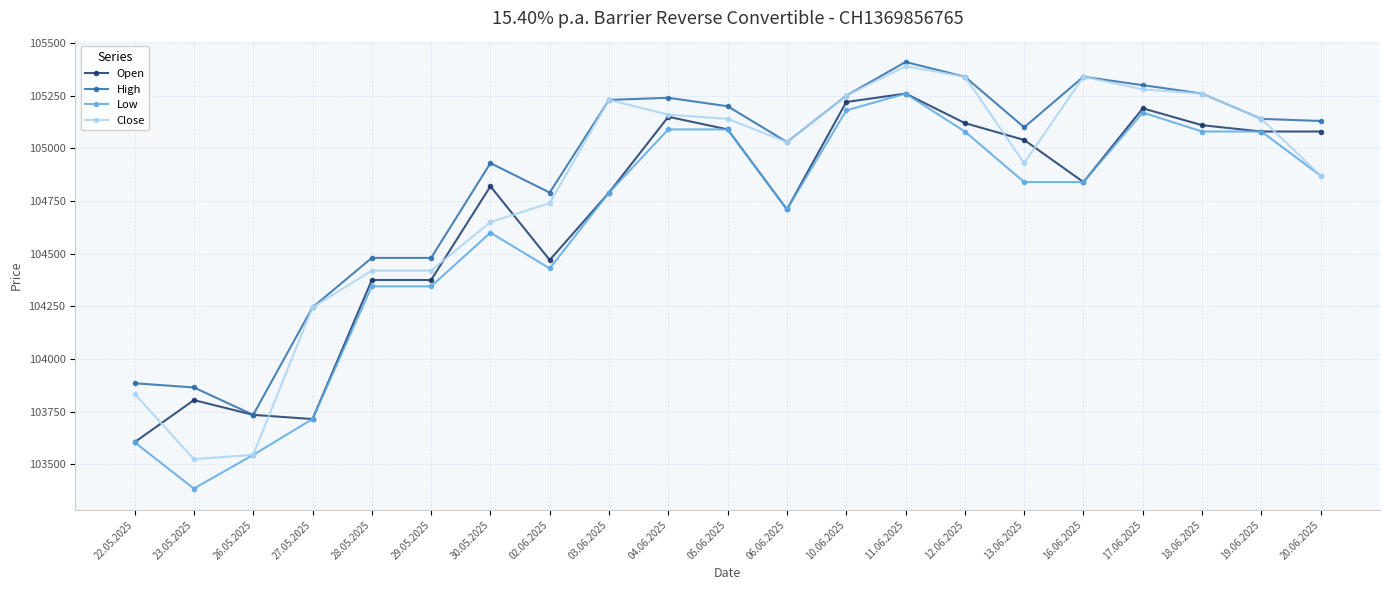

Which series has the widest spread of values?

Low